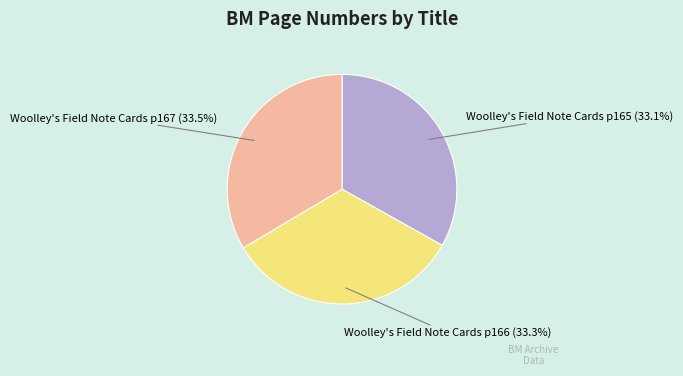

Approximately how many times larger is the value at Woolley's Field Note Cards p167 compared to Woolley's Field Note Cards p165?

1.0